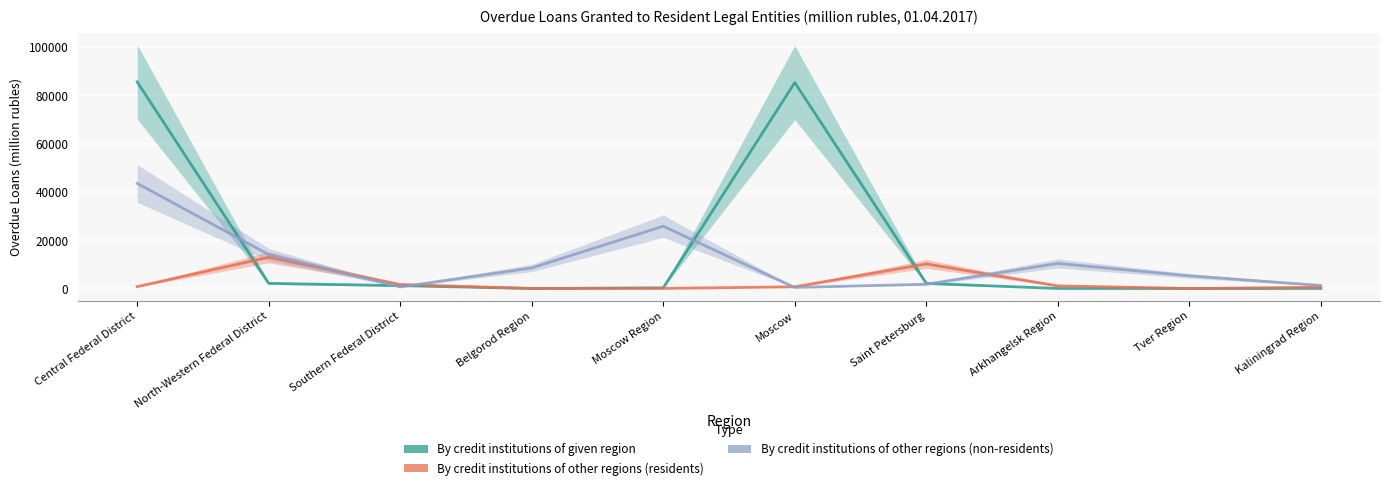

What is the spread (max minus min) of values at Saint Petersburg?

8410